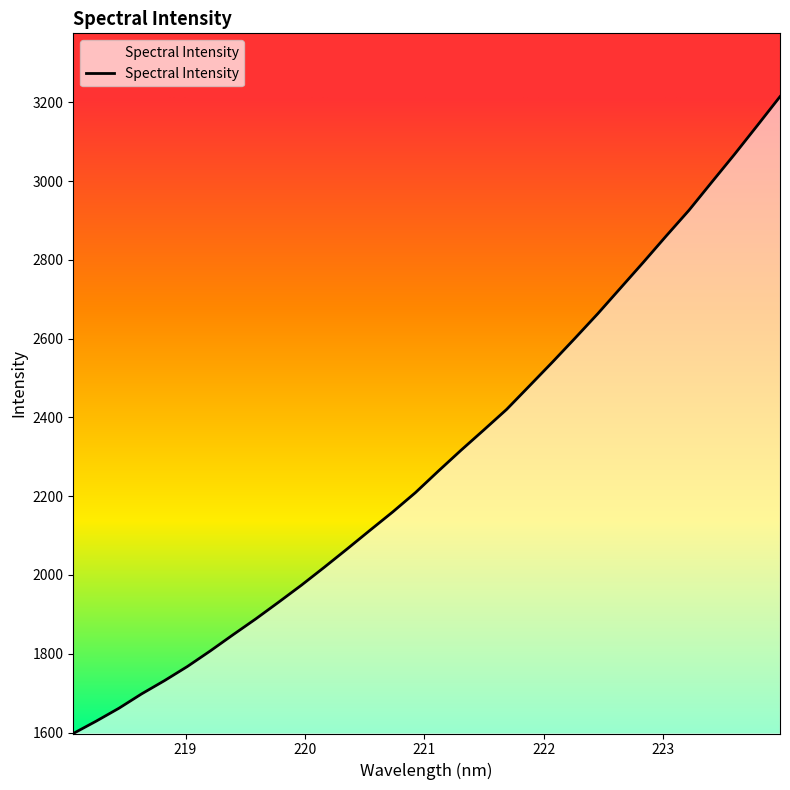

What is the difference between the second highest and minimum values?

1543.2